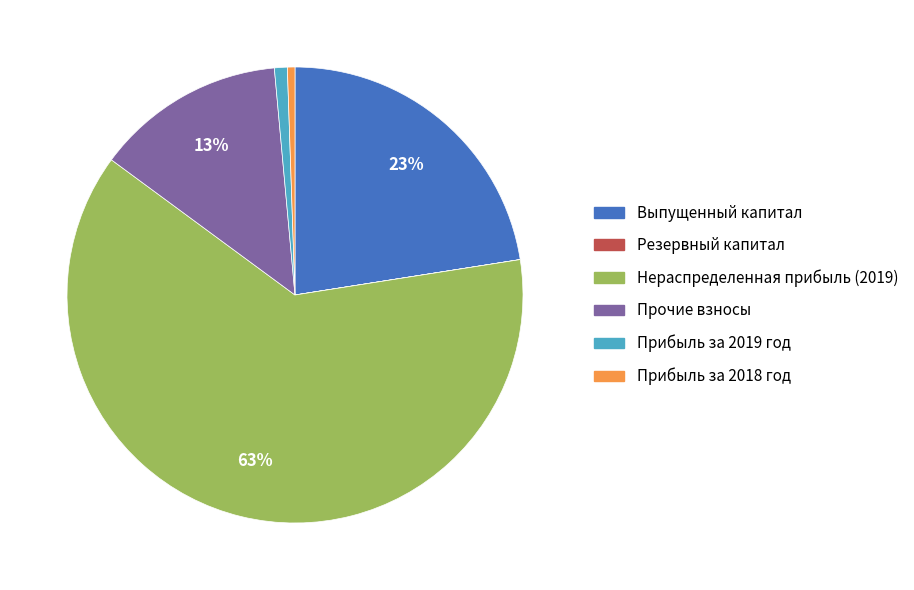

Is the sum of Прочие взносы and Прибыль за 2019 год greater than half?

No